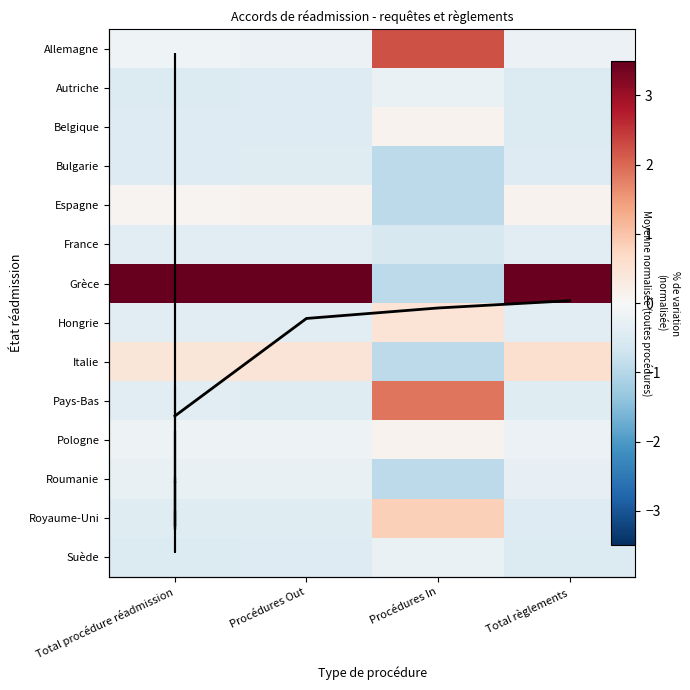

Is it true that Hongrie equals -0.4 at Total règlements?

True